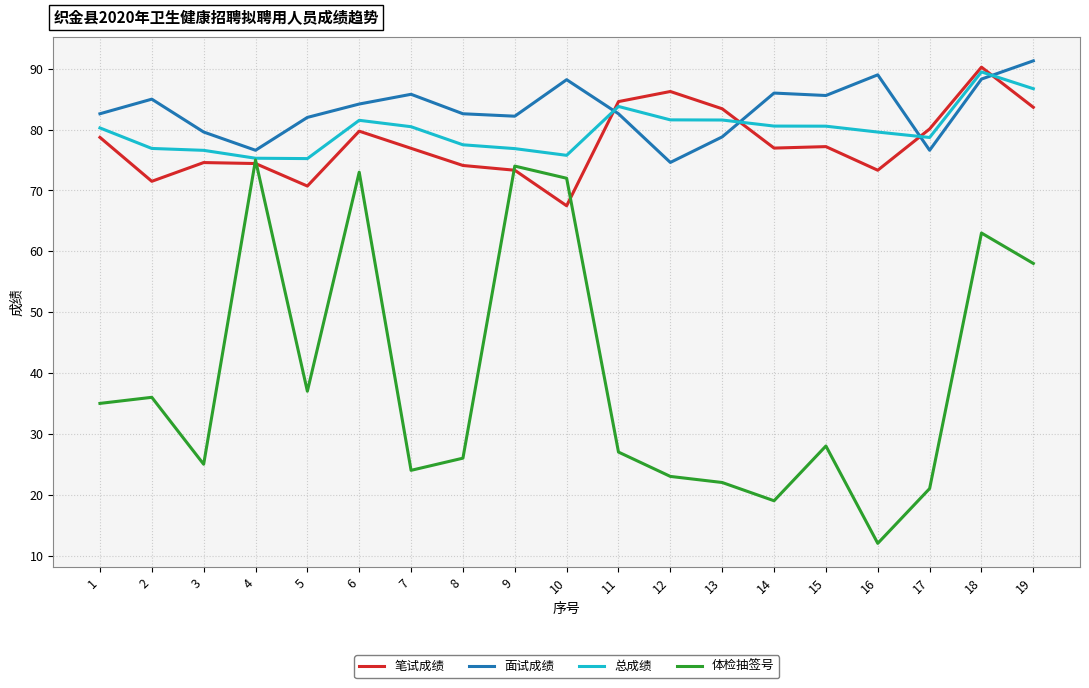

How many distinct data groups are displayed?

4